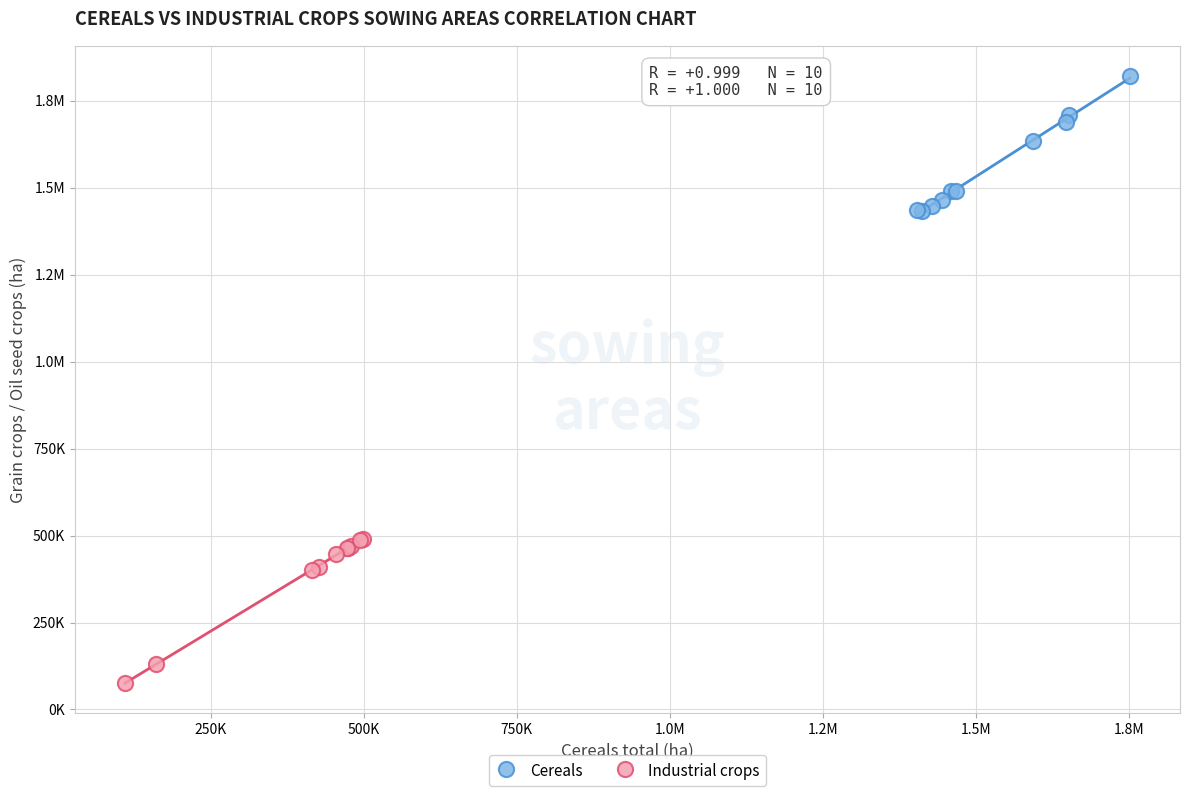

What are all the series names shown in the legend?

Cereals, Industrial crops